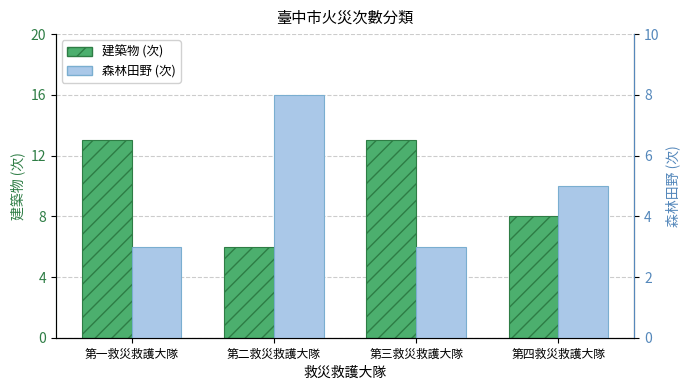

What is the difference between the maximum and minimum values in the 建築物 (次) series?

7